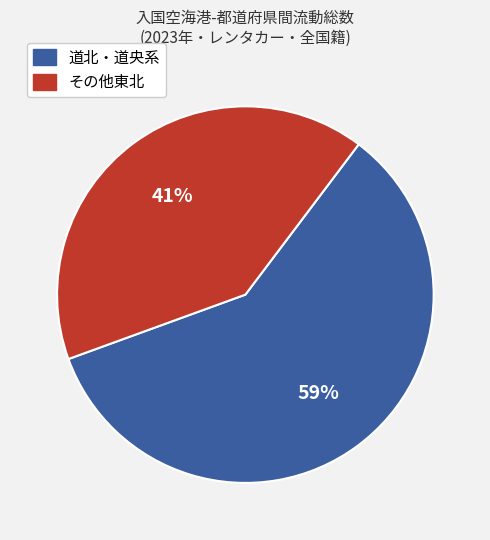

Is there a majority slice in this chart?

Yes